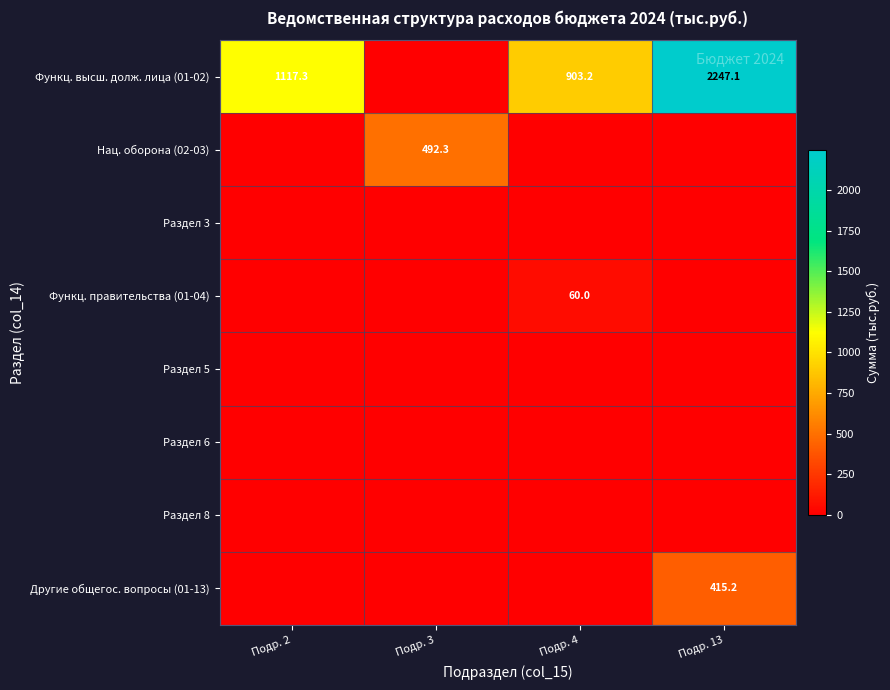

Which has a higher value, Подр. 13 or Подр. 3?

Подр. 13